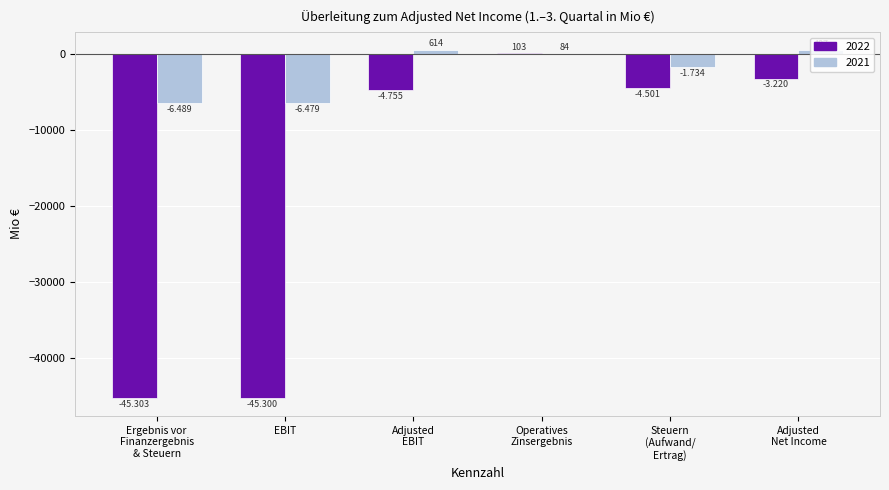

At which label does 2022 first exceed -4501?

Operatives Zinsergebnis